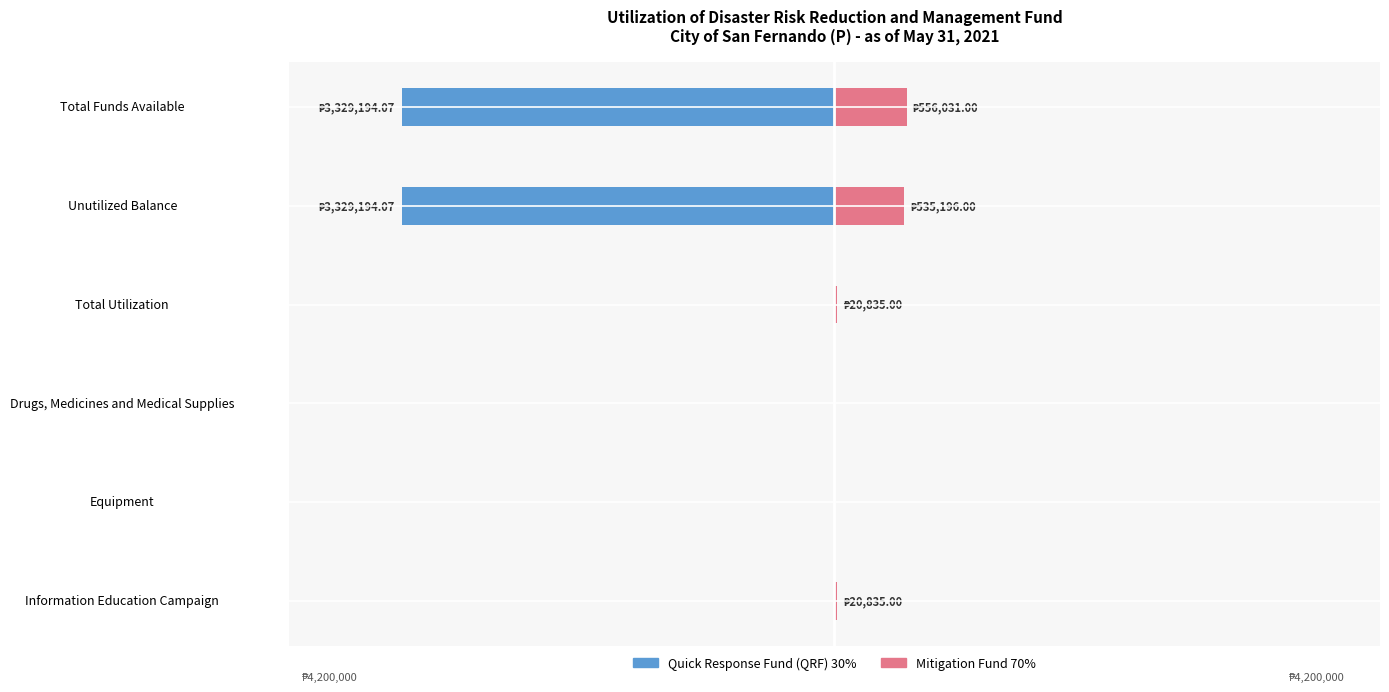

Does the chart contain any negative values?

Yes